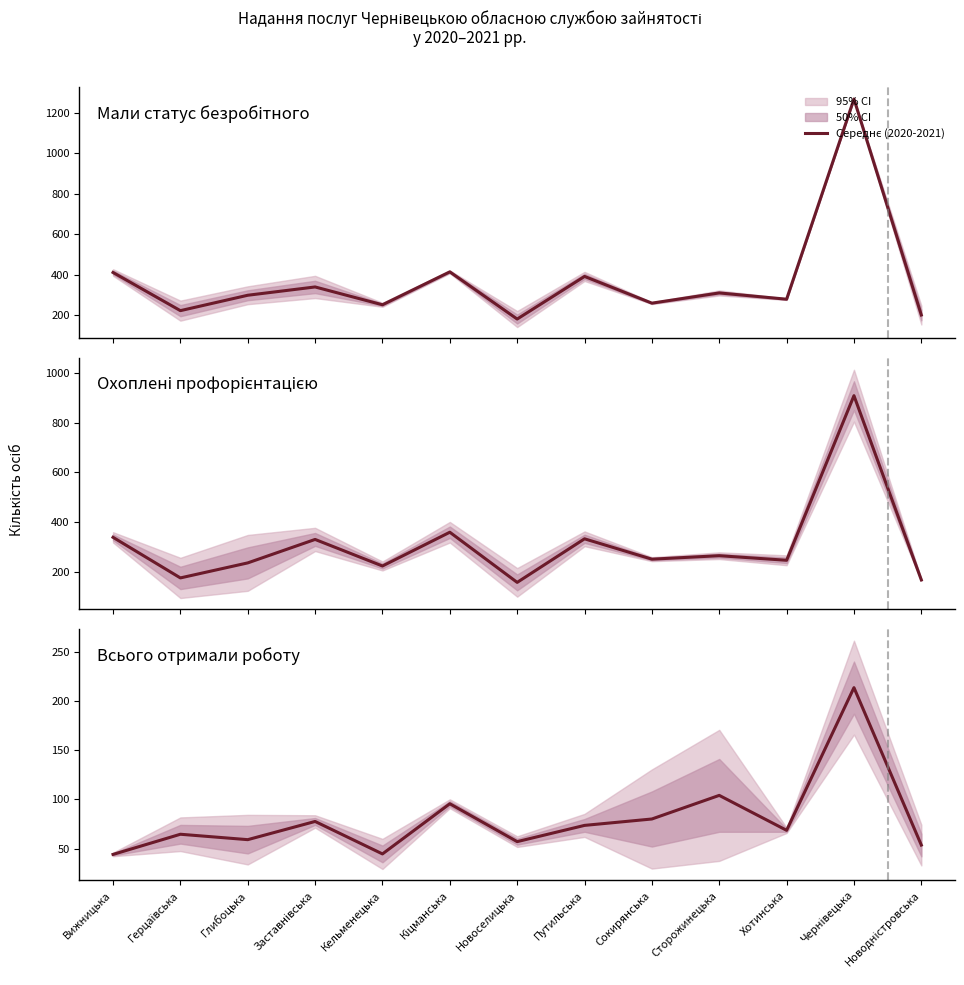

What is the value of the 9th point from the left?

80.0